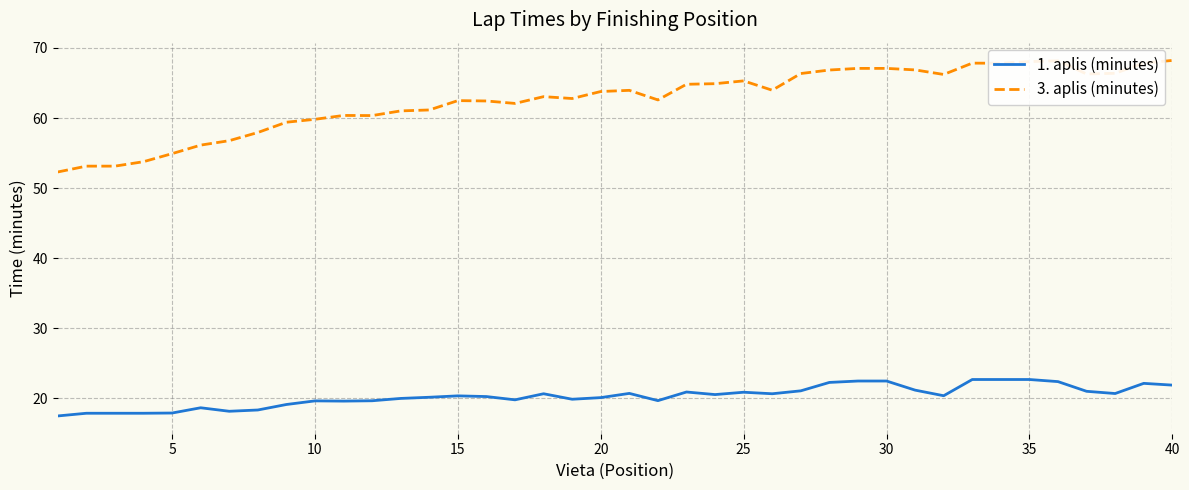

What is the maximum value for 1. aplis (minutes)?

22.7